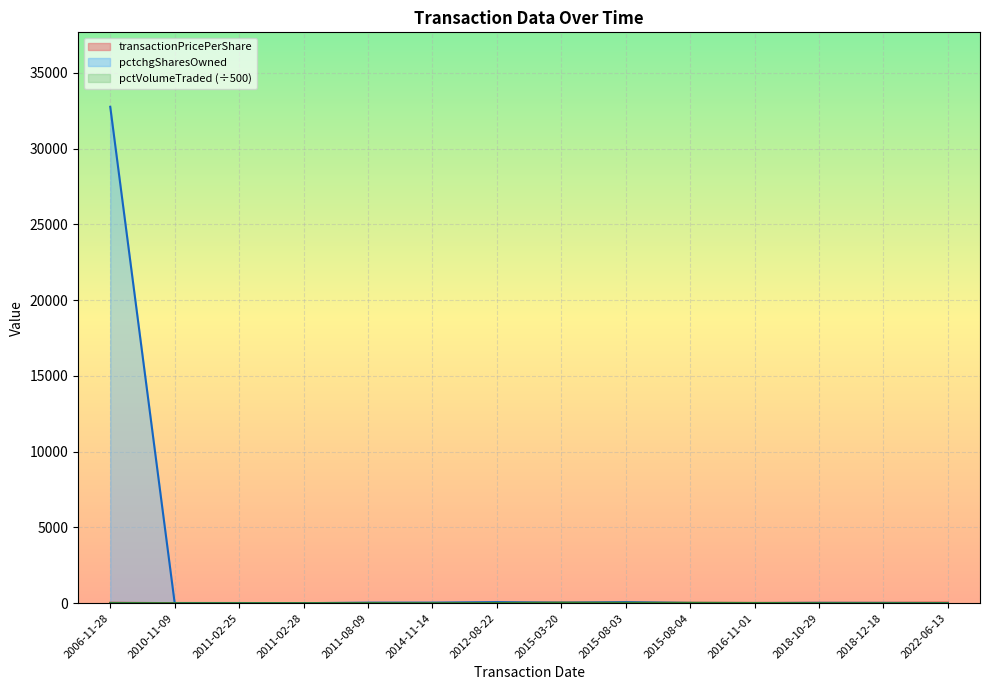

How many categories are shown in the chart?

14